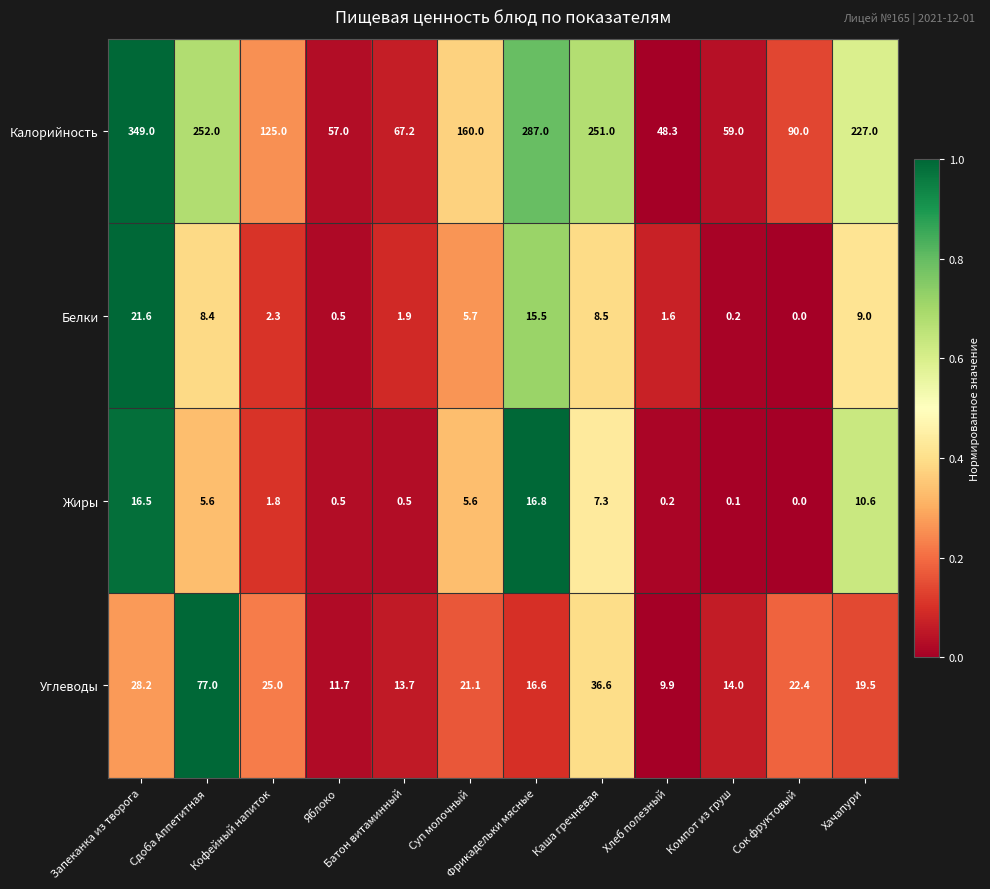

What is the maximum value for Калорийность?

349.0